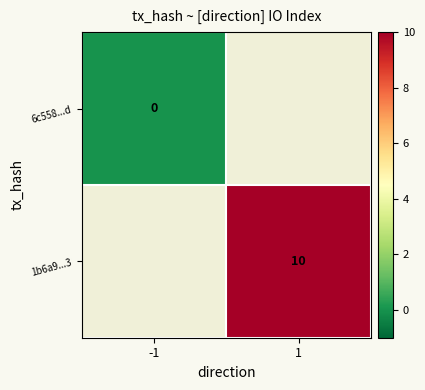

The 1b6a9...3 series shows 10 at 1. True or false?

True